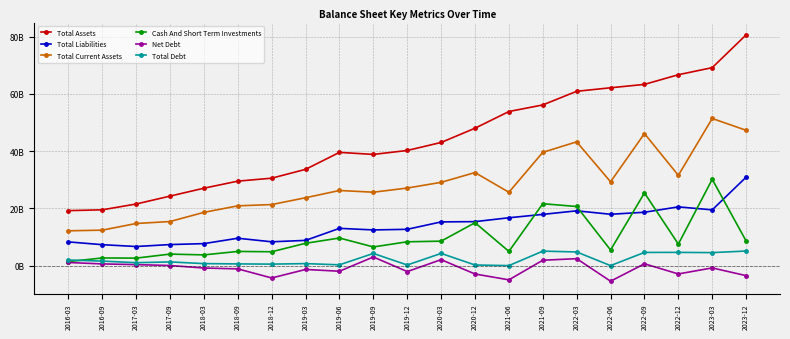

True or false: Total Debt has more than 2 interior local peaks.

True